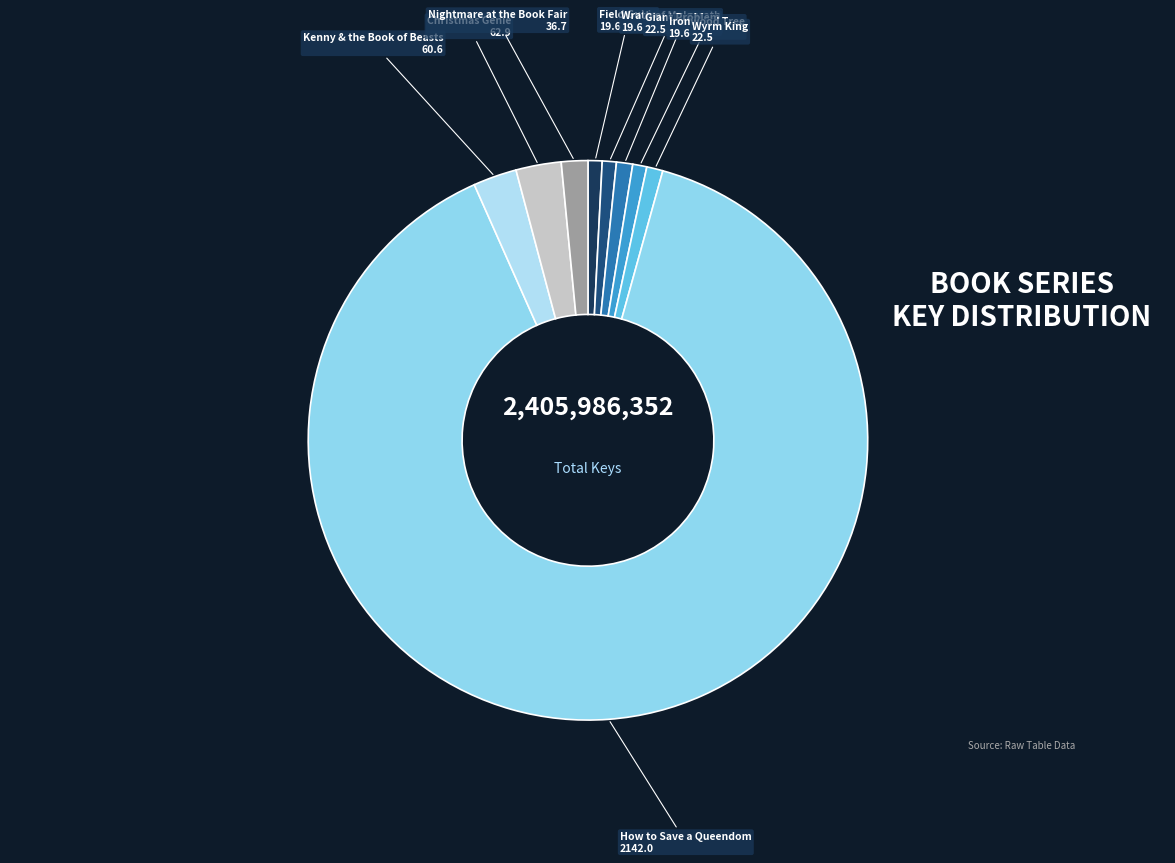

What is the largest slice in the pie chart?

How to Save a Queendom